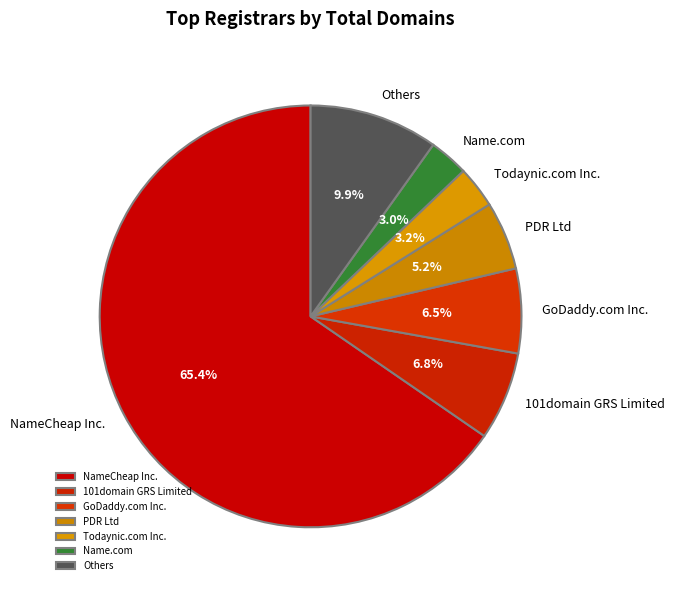

What is the total percentage of PDR Ltd and Others?

15.1%